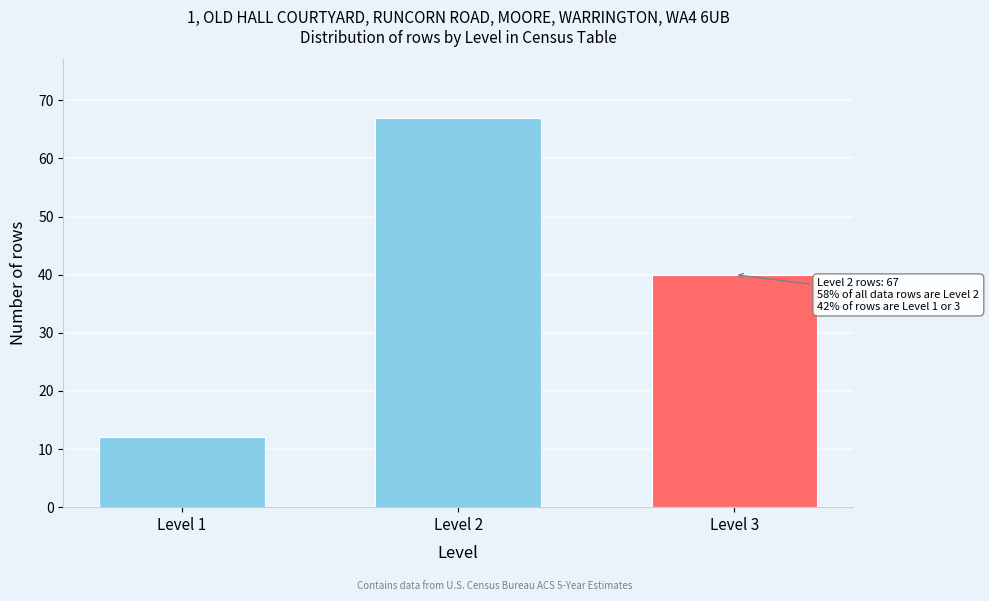

Reading left to right, extract all data points from this chart.

Level 1=12	Level 2=67	Level 3=40